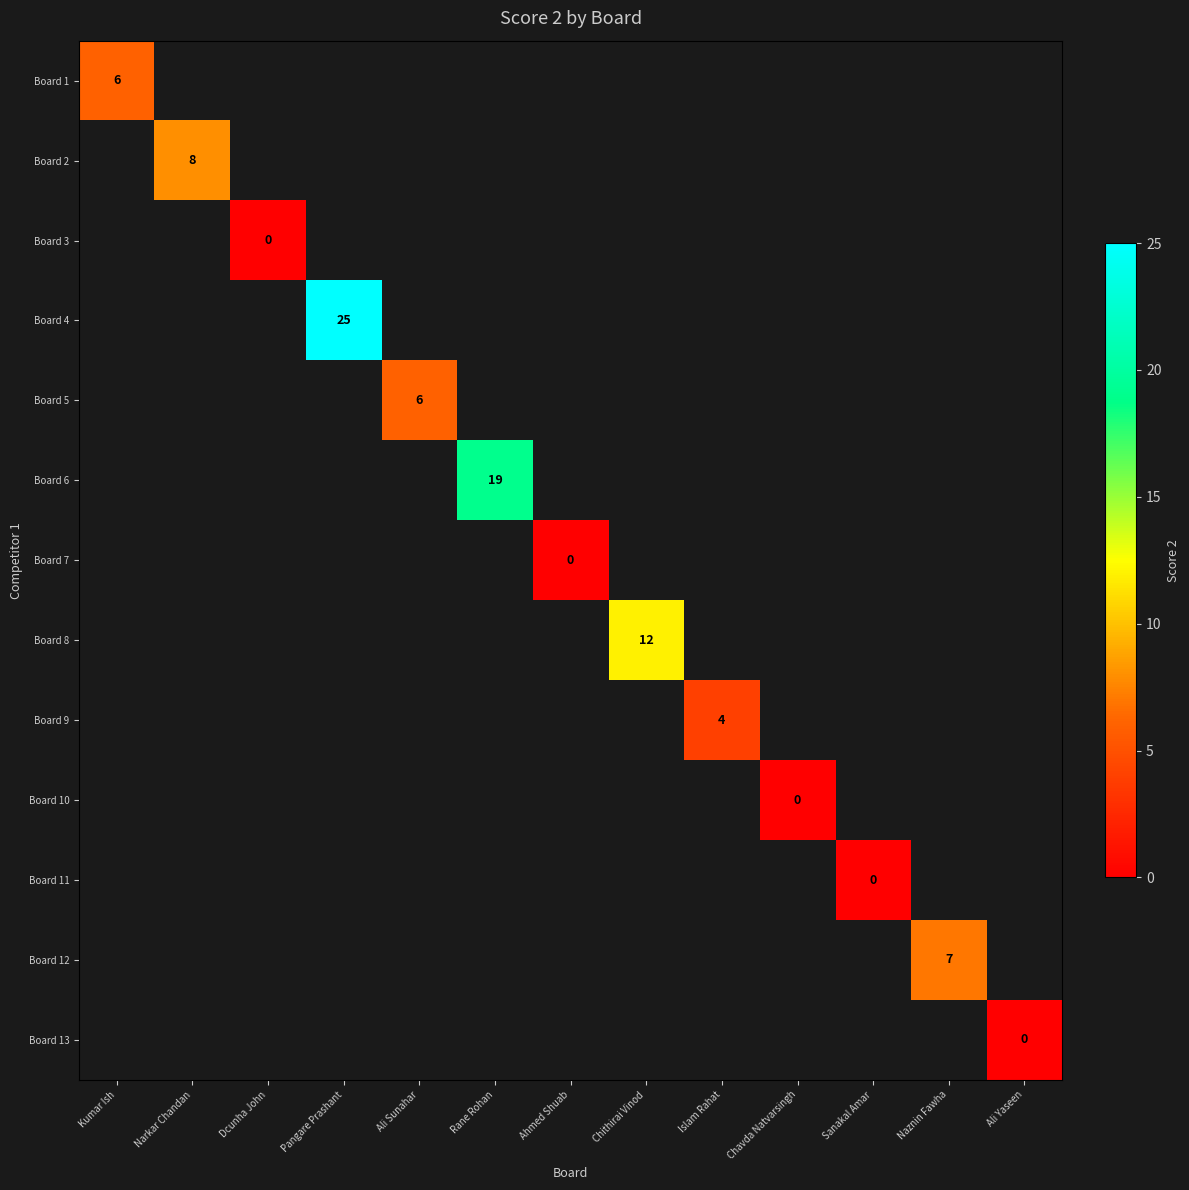

Which label corresponds to the largest value in the chart?

Pangare Prashant